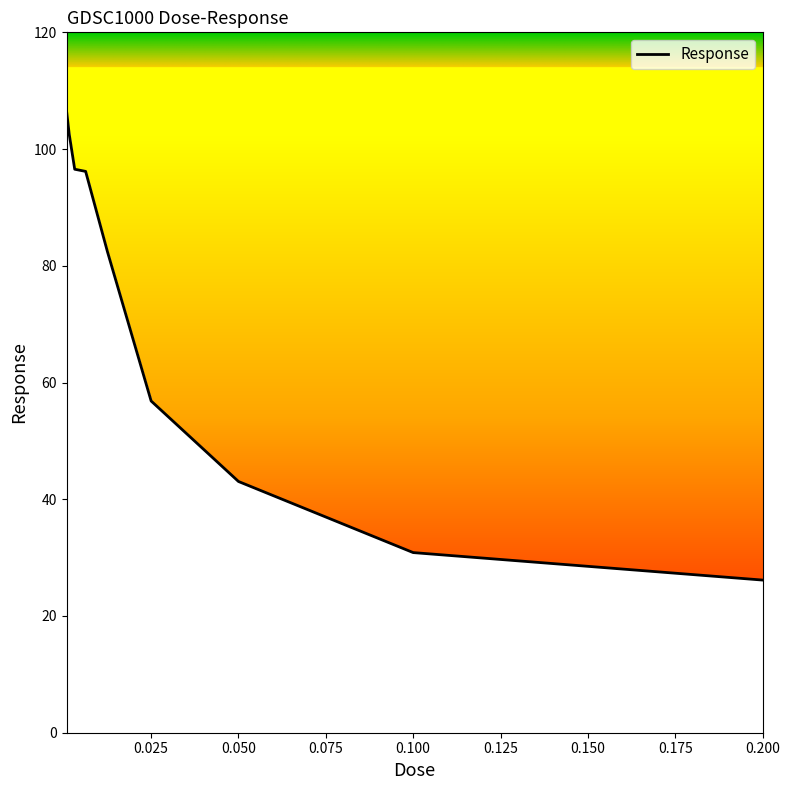

What is the smallest value displayed?

26.2